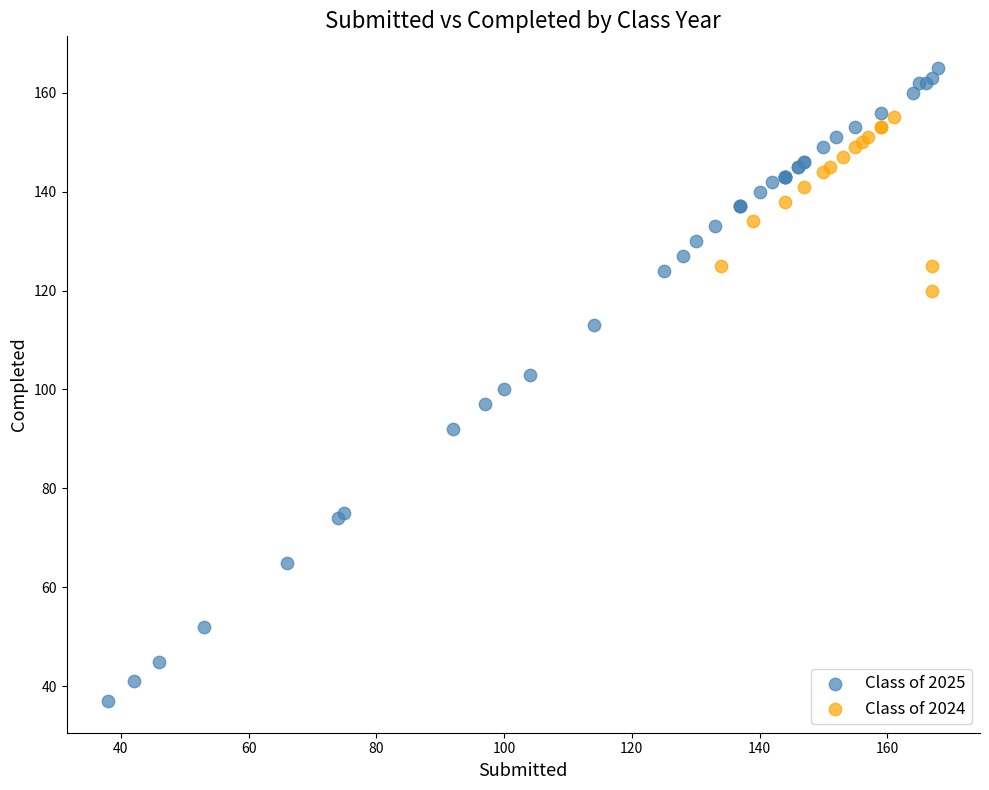

Which series reaches the maximum Y coordinate?

Class of 2025